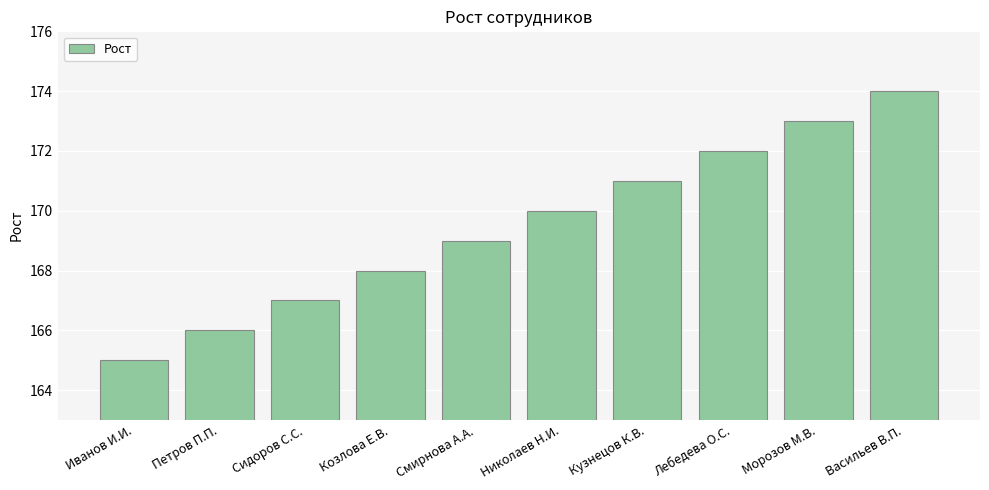

Rank the categories by value from lowest to highest.

Иванов И.И., Петров П.П., Сидоров С.С., Козлова Е.В., Смирнова А.А., Николаев Н.И., Кузнецов К.В., Лебедева О.С., Морозов М.В., Васильев В.П.